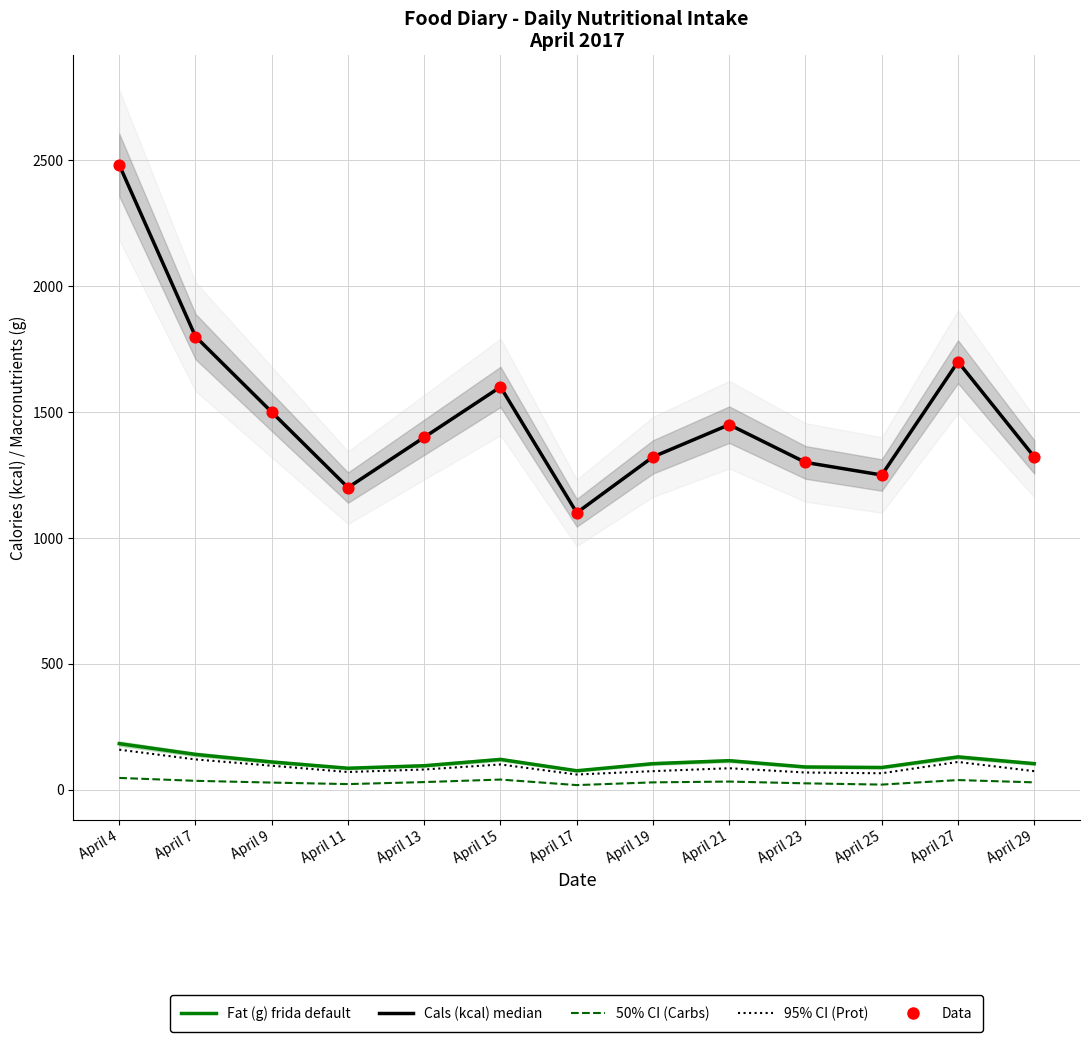

What is the total value across all series at April 19?

2849.5